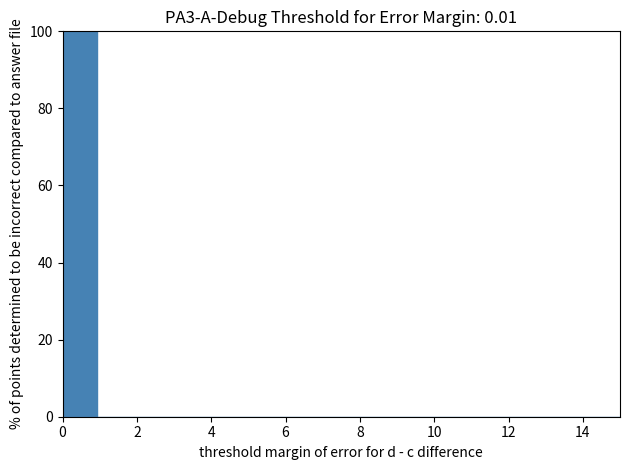

Reading left to right, list every bar in this chart as the range it spans on the x-axis followed by its height. Neither the bar edges nor the heights are printed on the chart, so give them approximately, as read against the axes.

0.0 to 1.0: 100
1.0 to 1.8: 0
1.8 to 2.8: 0
2.8 to 3.8: 0
3.8 to 4.6: 0
4.6 to 5.6: 0
5.6 to 6.6: 0
6.6 to 7.6: 0
7.6 to 8.4: 0
8.4 to 9.4: 0
9.4 to 10.4: 0
10.4 to 11.2: 0
11.2 to 12.2: 0
12.2 to 13.2: 0
13.2 to 14.0: 0
14.0 to 15.0: 0